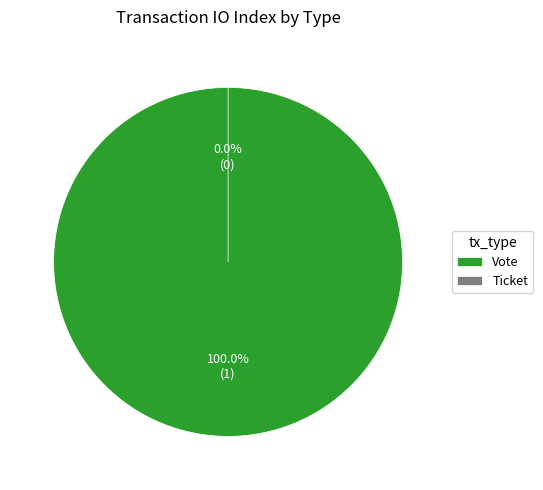

Is it true that Vote is 99% of the pie?

False